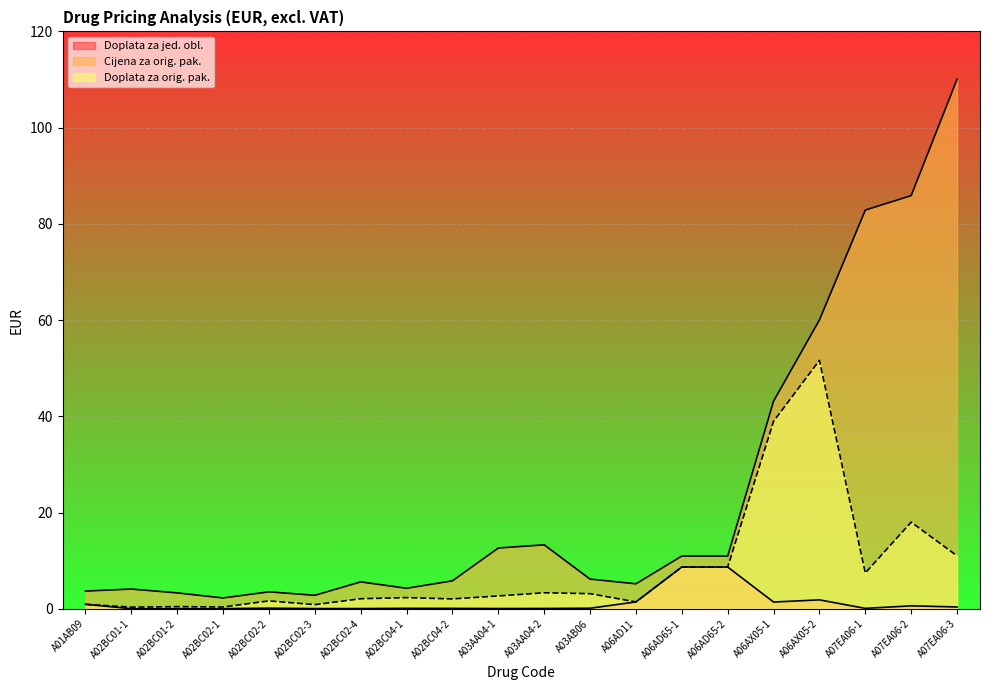

True or false: Doplata za orig. pak. and Cijena za orig. pak. cross at least once.

False